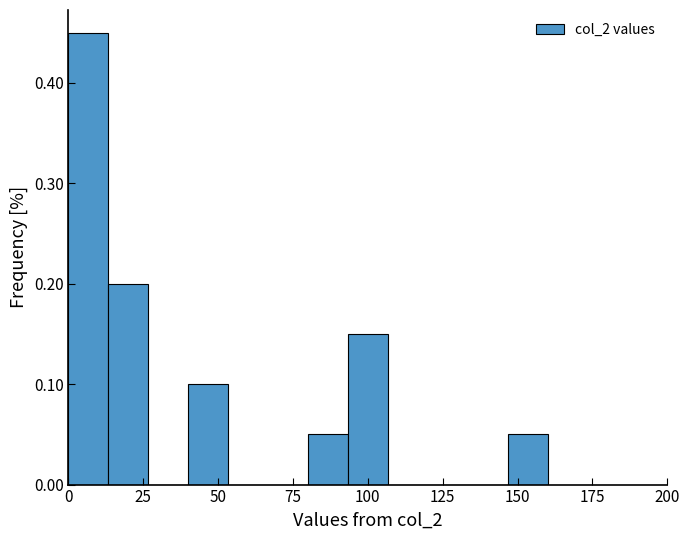

Read against the x-axis, roughly where is the centre of the tallest bar?

5